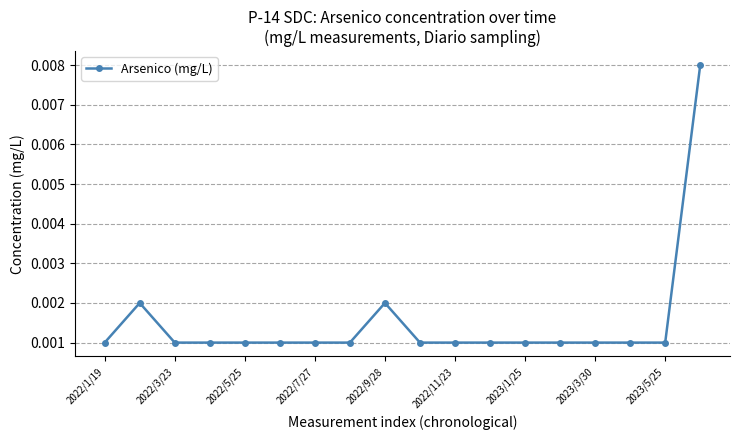

How many values are between 0 and 1?

18